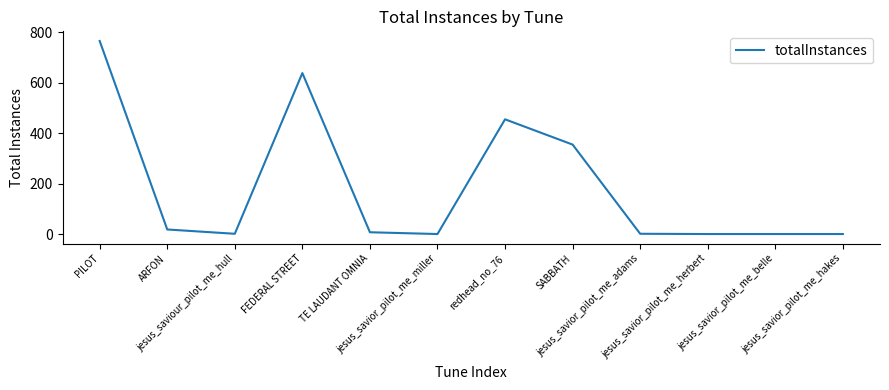

What is the difference between the maximum and minimum values?

764